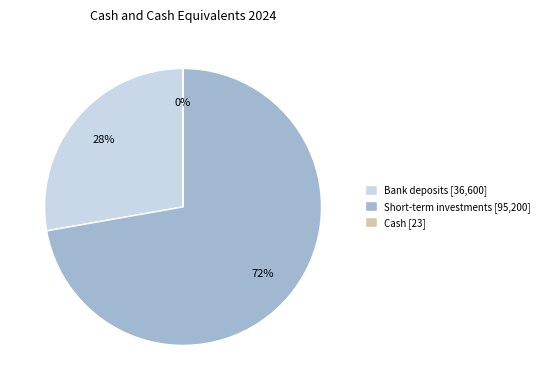

The Short-term investments [95,200] slice represents 79% of the pie. True or false?

False